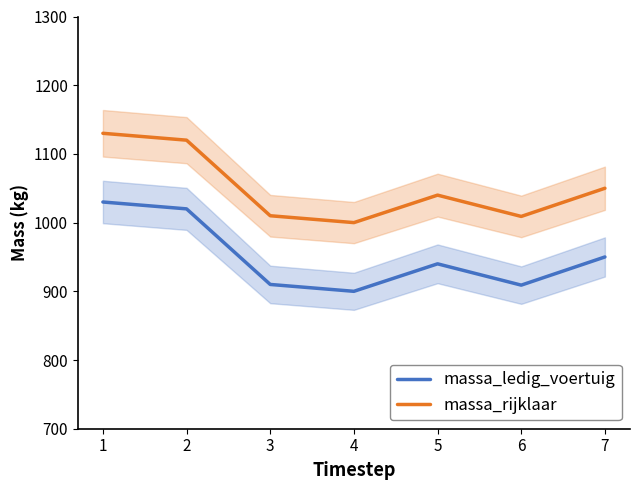

Which series has the largest range (max minus min)?

massa_ledig_voertuig